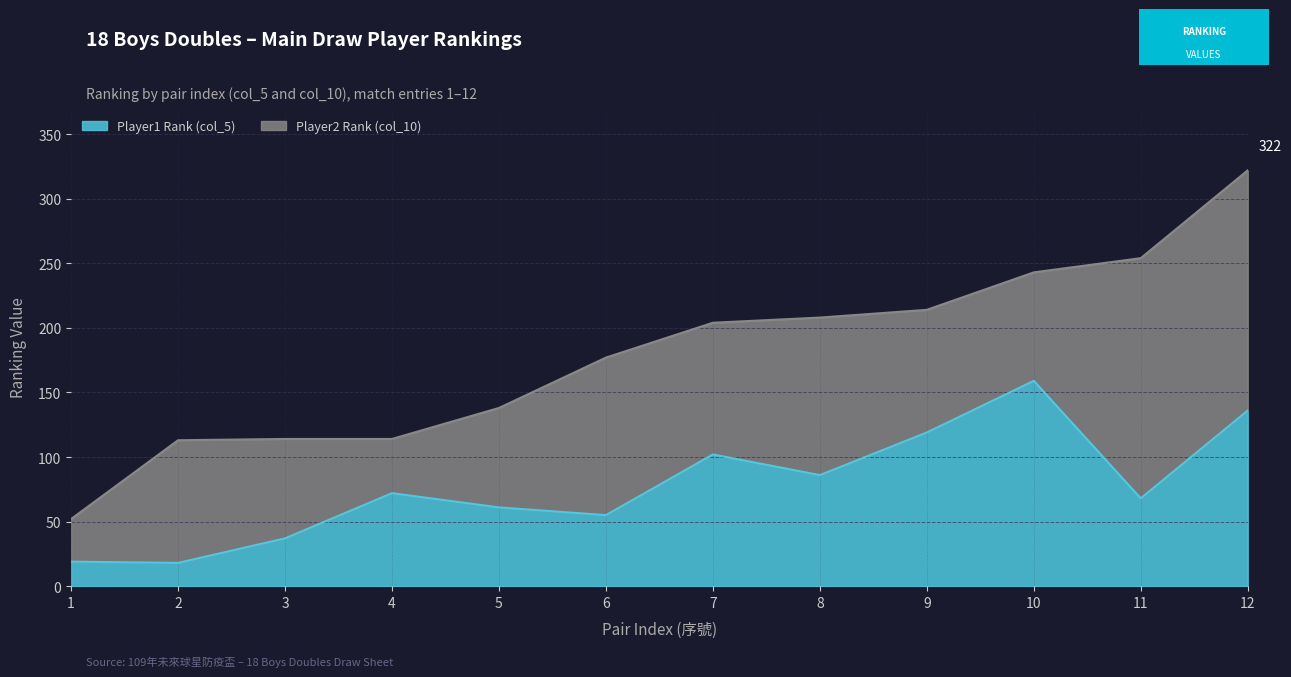

What is the difference between the maximum and minimum values?

141